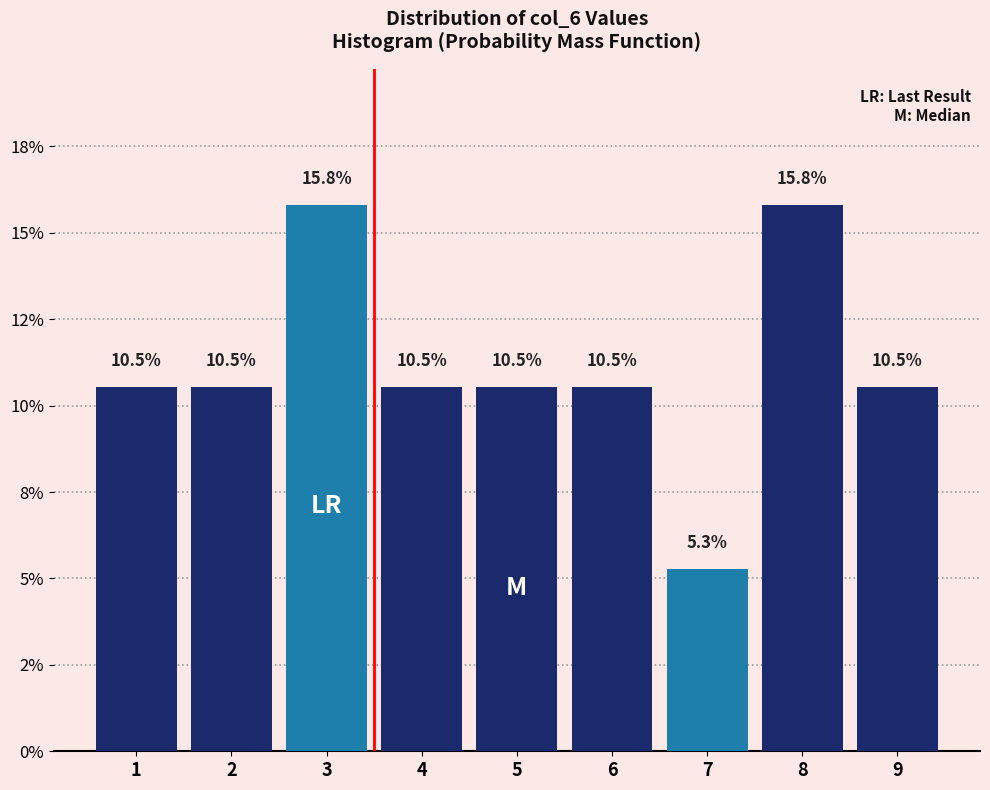

Are the bars horizontal?

No